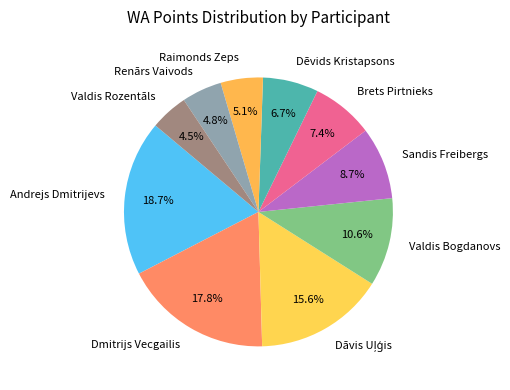

What percentage is the Dēvids Kristapsons slice, to the nearest percent?

7%